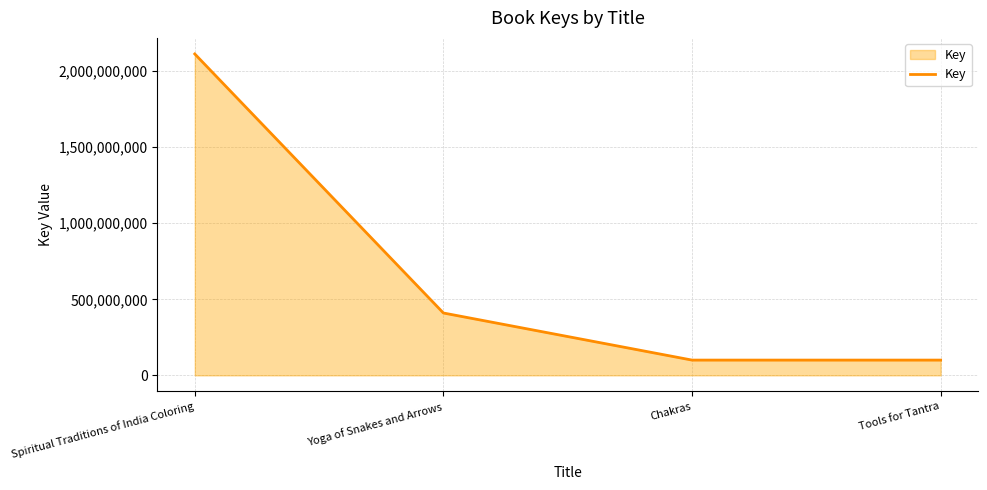

What value does the data have at Tools for Tantra, to the nearest 10?

100432330